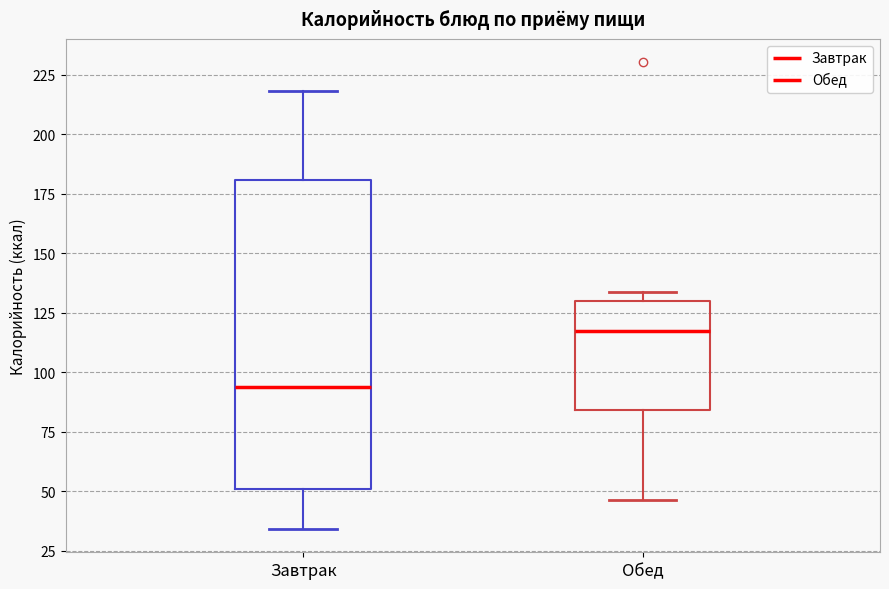

Comparing the boxes themselves (not the whiskers), which one is the tallest?

Завтрак